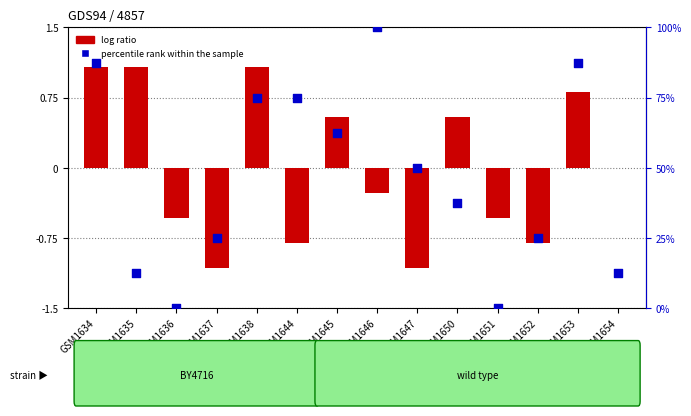

At which category is the sum across all series the highest?

GSM1646